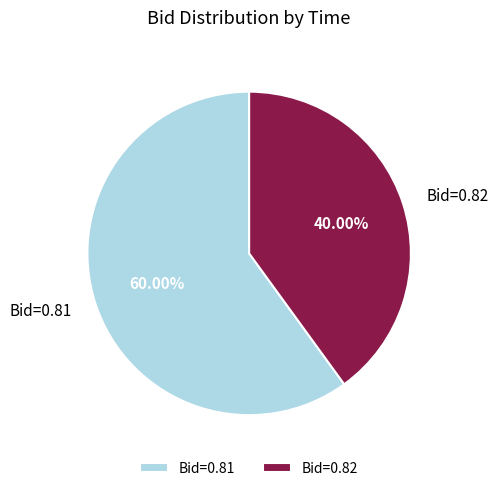

Is Bid=0.82 the majority of the pie?

No